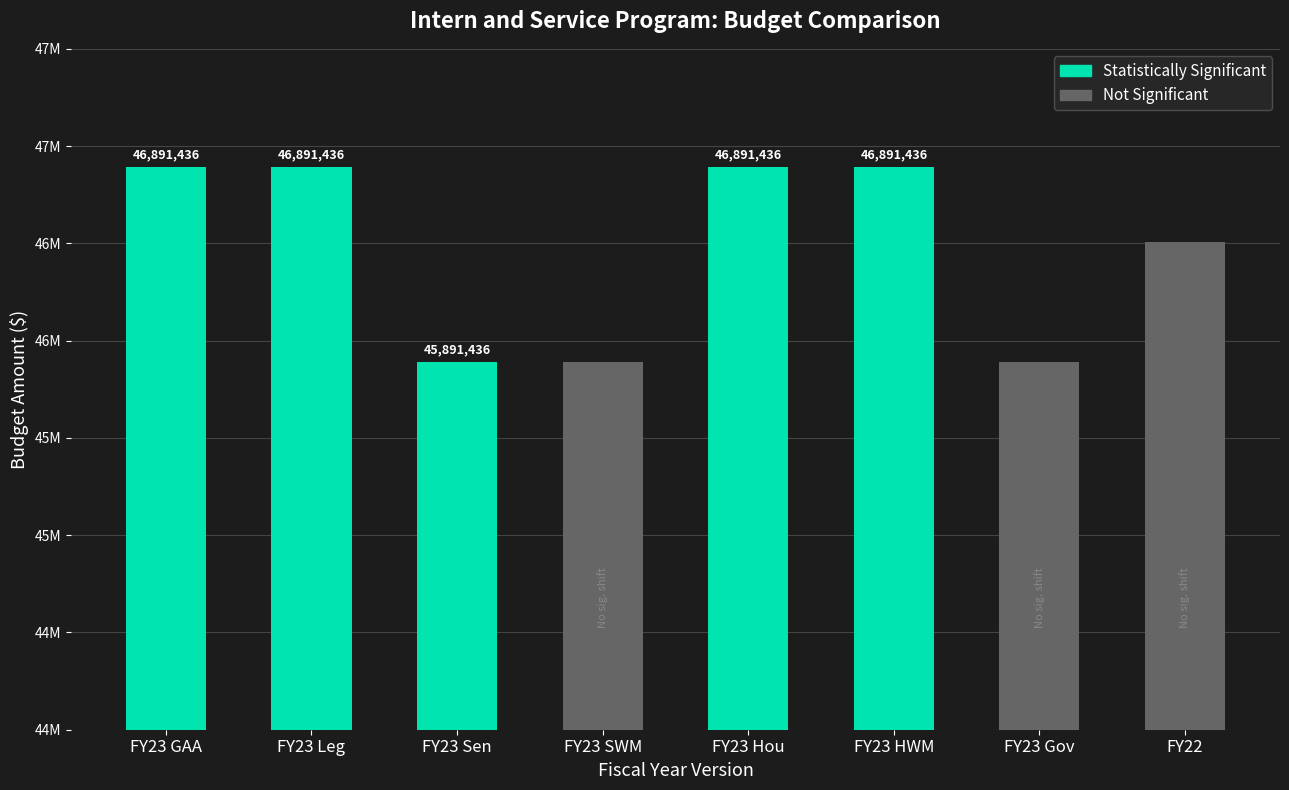

Which label corresponds to the smallest value in the chart?

FY23 Sen